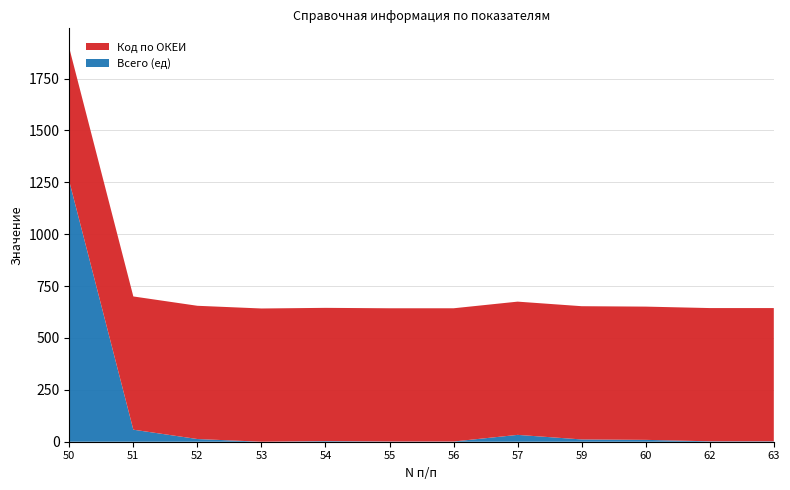

Reading left to right, transcribe all the data shown in this chart.

Всего (ед): 50=1255	51=58	52=13	53=0	54=3	55=1	56=1	57=33	59=11	60=9	62=2	63=2
Код по ОКЕИ: 50=642	51=642	52=642	53=642	54=642	55=642	56=642	57=642	59=642	60=642	62=642	63=642